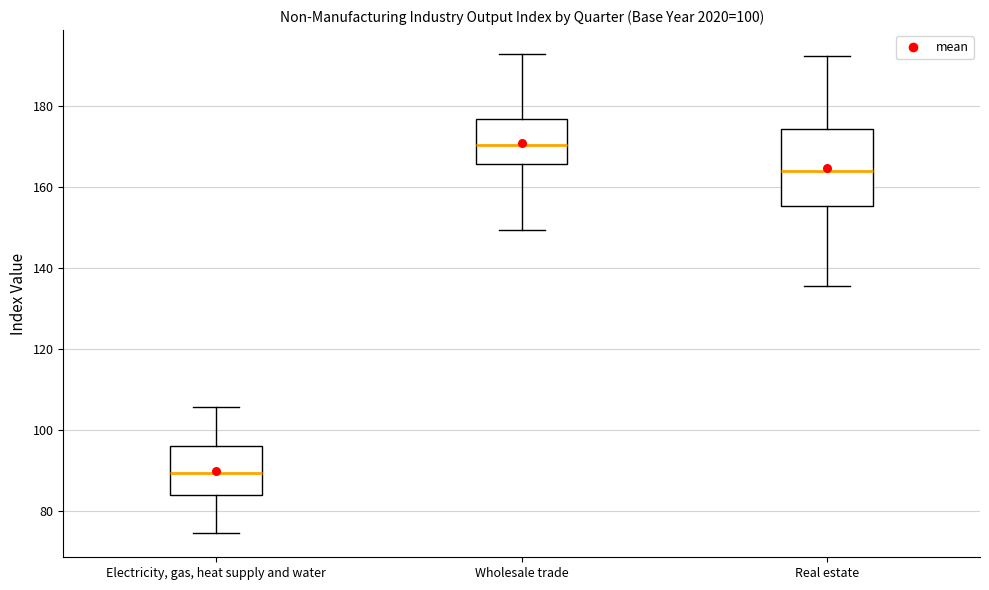

Comparing the boxes themselves (not the whiskers), which one is the tallest?

Real estate